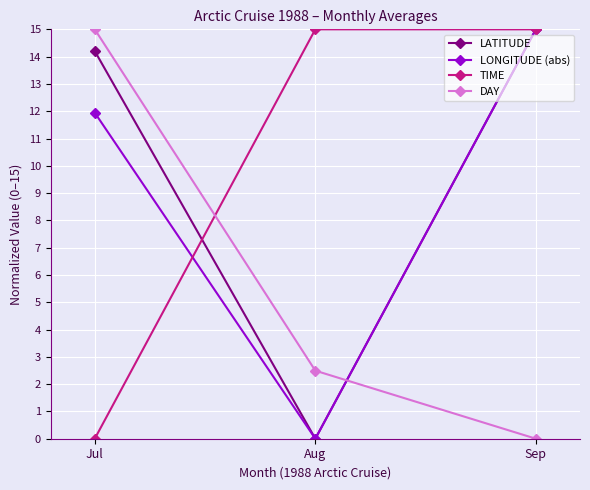

Rank the series at Jul from highest to lowest value.

DAY, LATITUDE, LONGITUDE (abs), TIME